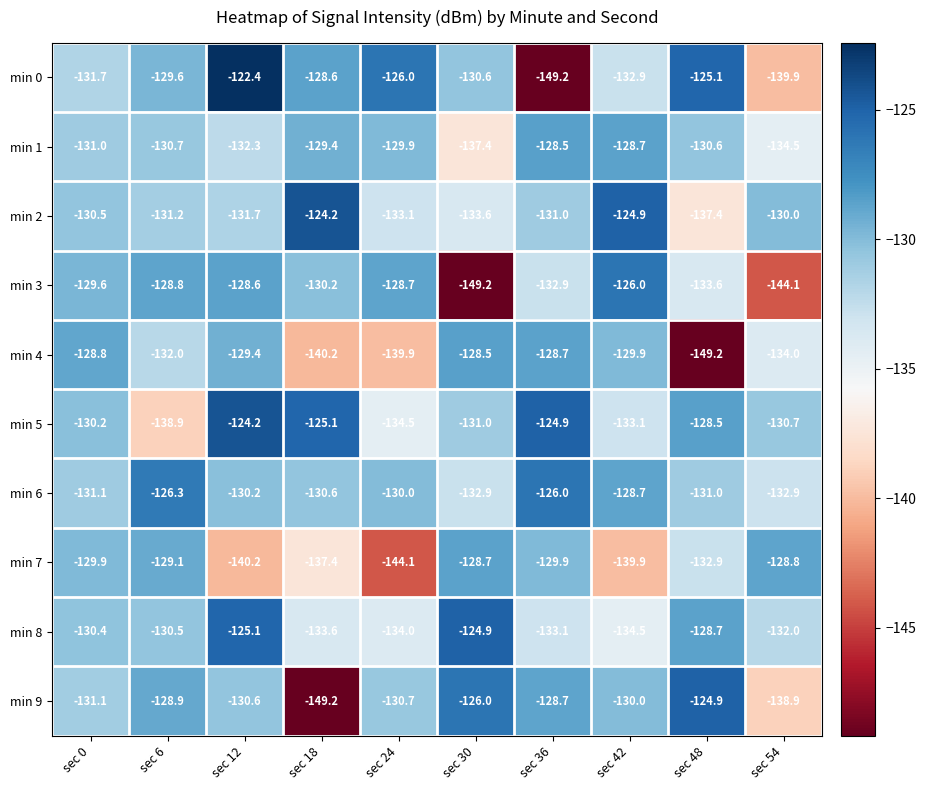

At which category is the sum across all series the highest?

sec 12